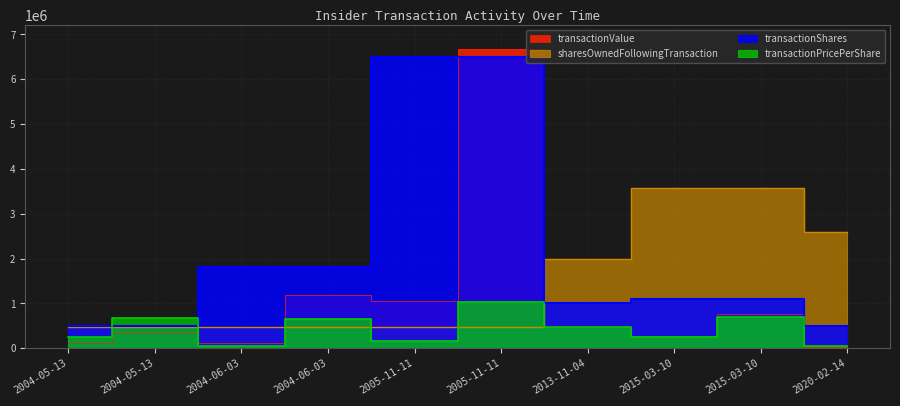

How many interior local peaks does the transactionValue series have?

4